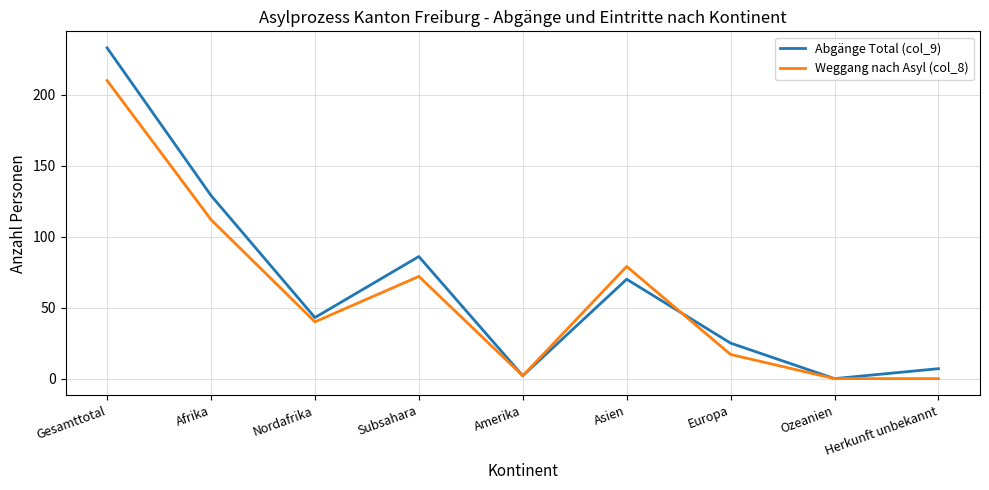

What position from the right is Nordafrika?

7